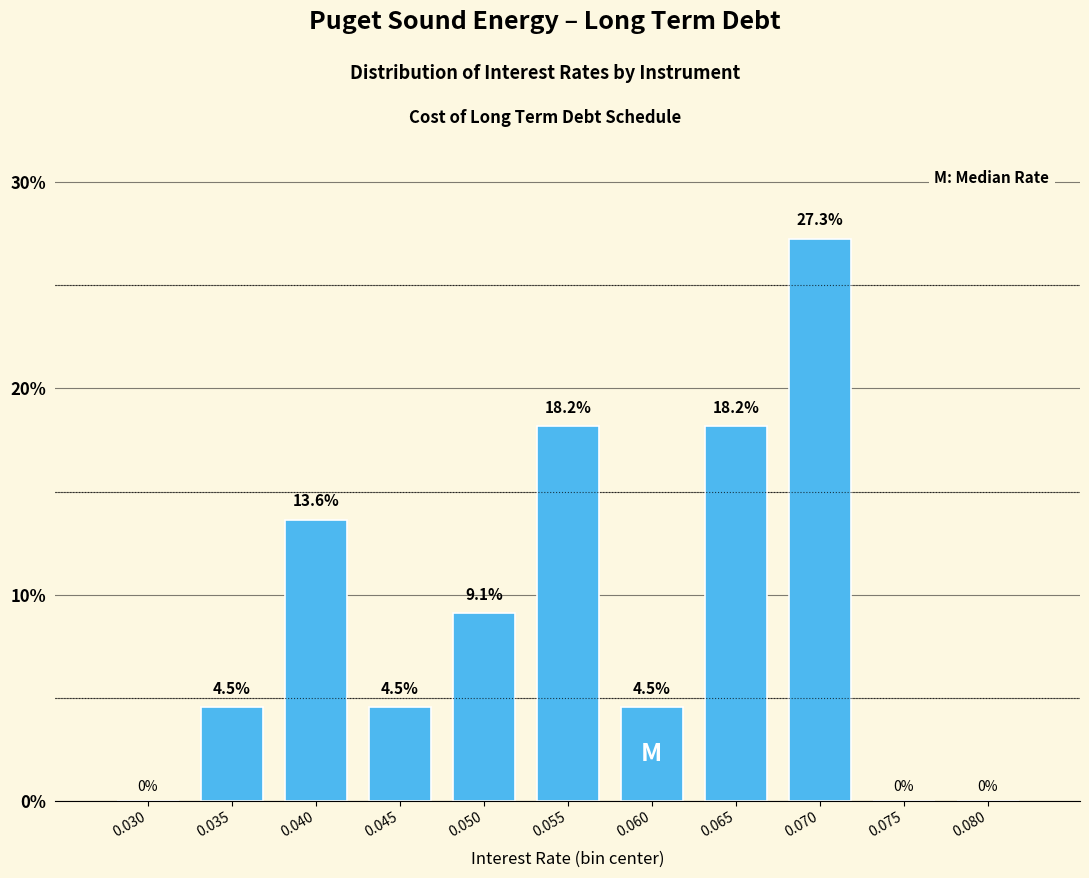

Reading left to right, list all the values displayed in this chart.

0.030=0.0	0.035=4.5	0.040=13.6	0.045=4.5	0.050=9.1	0.055=18.2	0.060=4.5	0.065=18.2	0.070=27.3	0.075=0.0	0.080=0.0